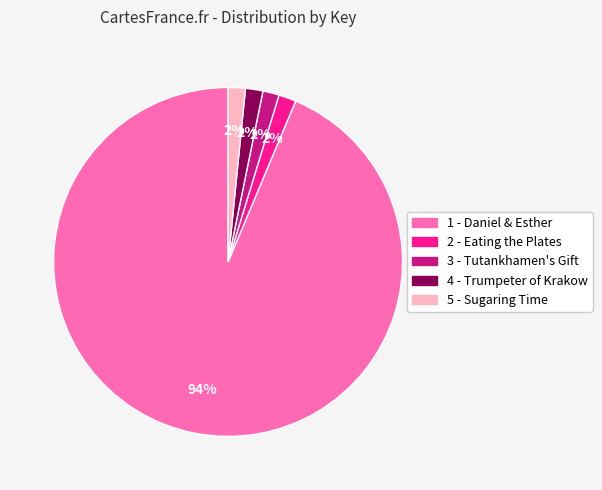

Between 1 - Daniel & Esther and 2 - Eating the Plates, which is larger?

1 - Daniel & Esther